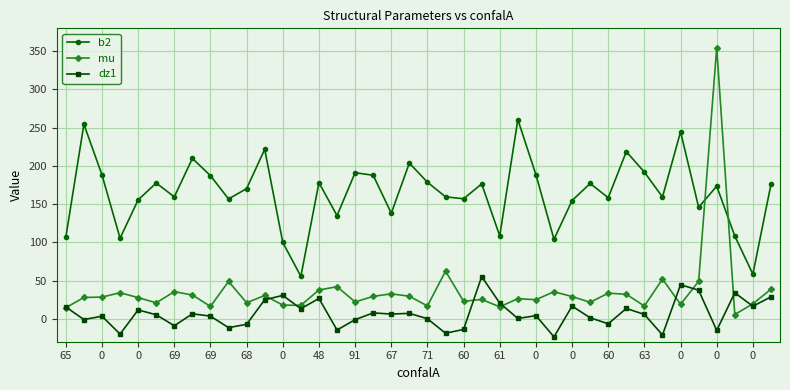

What is the value of the mu point at the 40th from the left?

38.7